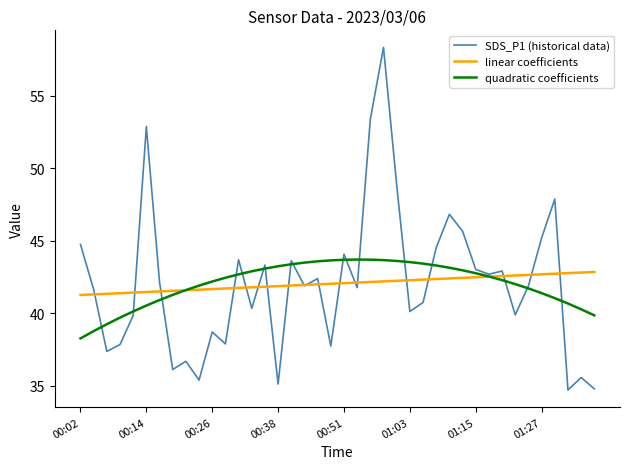

Which series has the widest spread of values?

SDS_P1 (historical data)